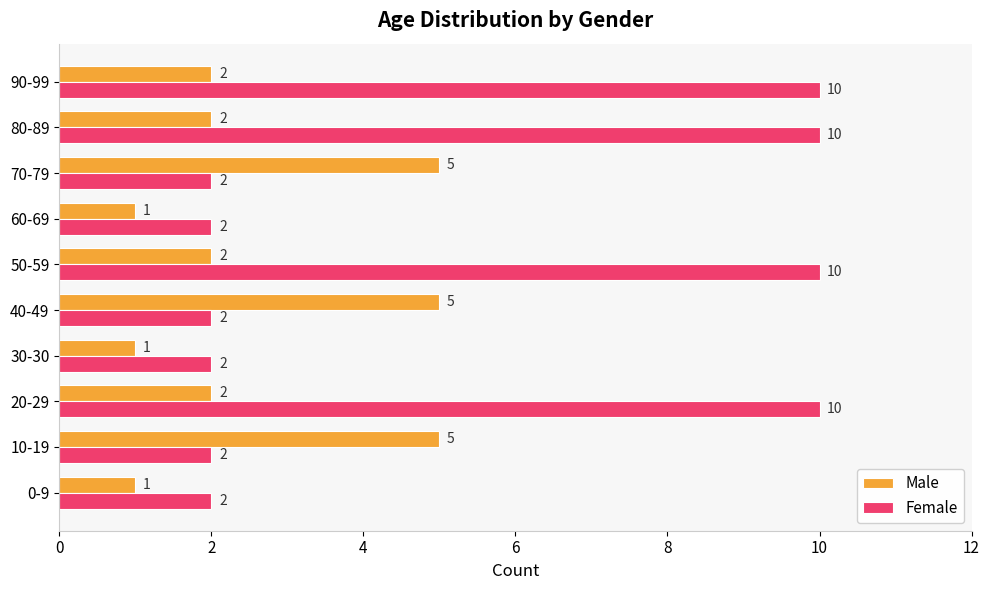

Rank the series at 80-89 from highest to lowest value.

Female, Male